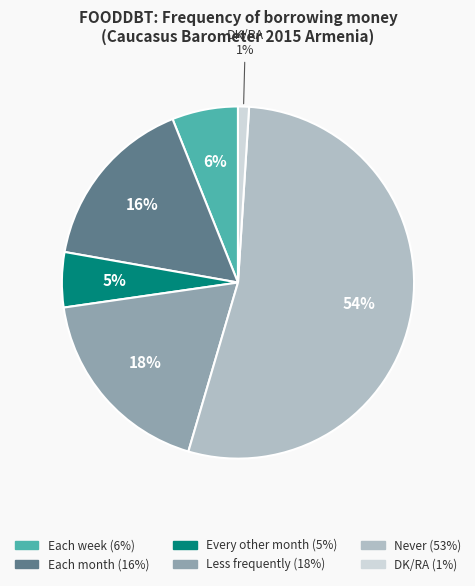

To the nearest percent, what is the difference between the largest and smallest slice percentages?

53%